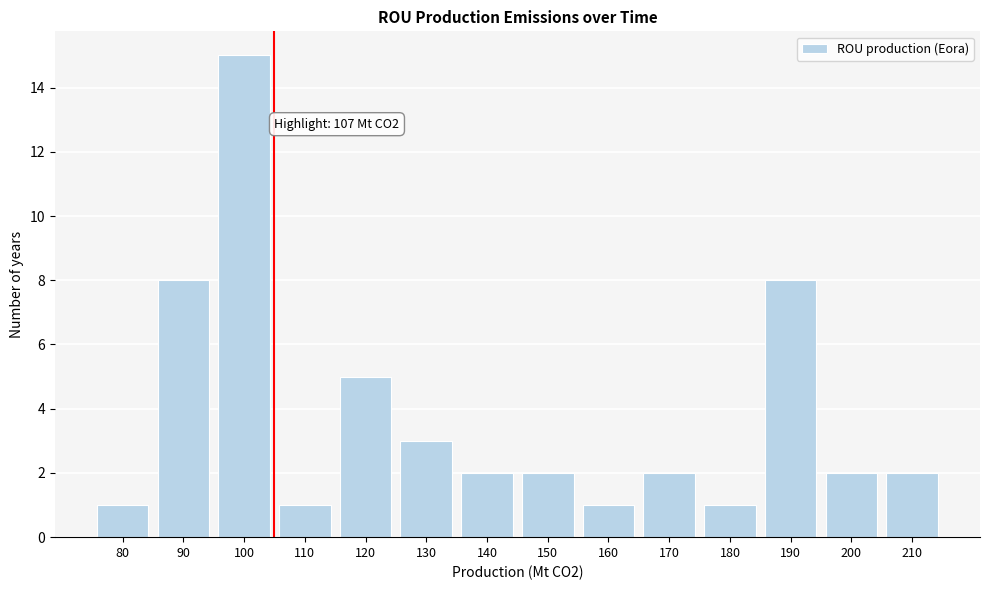

Reading left to right, extract all data points from this chart.

1	8	15	1	5	3	2	2	1	2	1	8	2	2